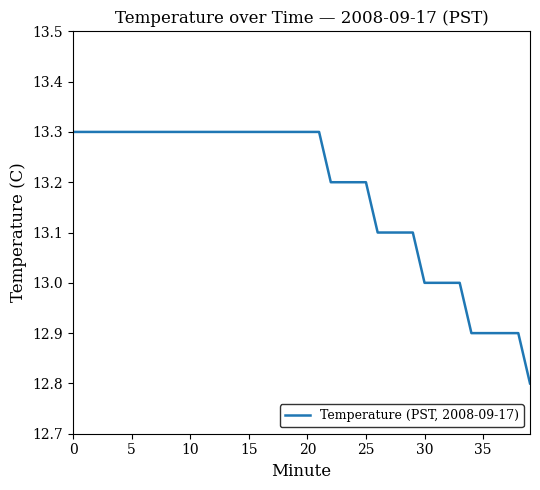

How many values are between 13 and 14?

34